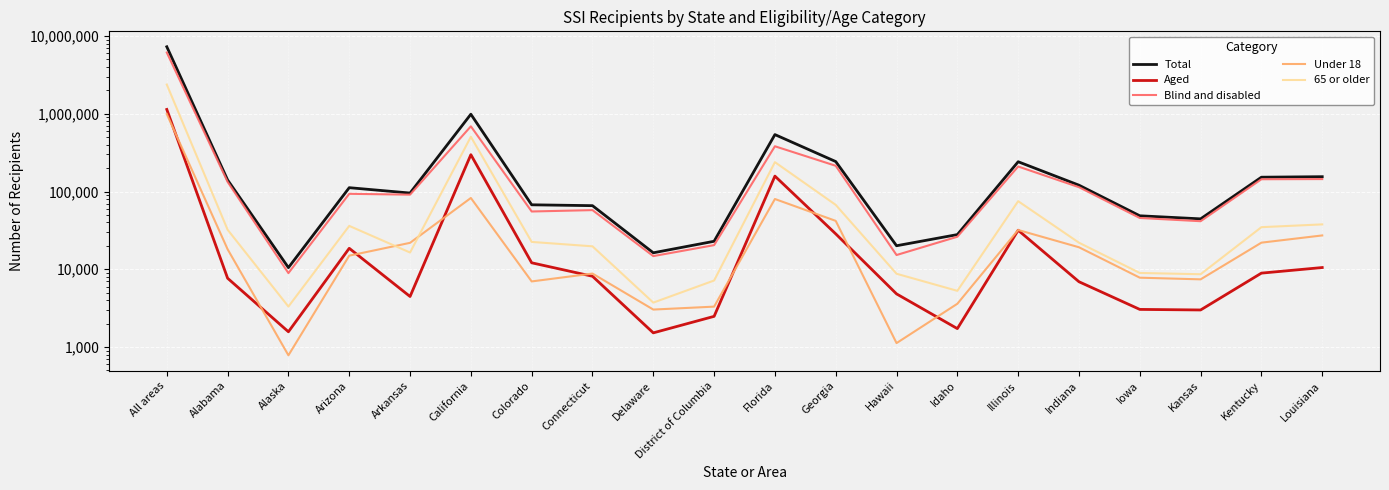

What is the difference between the maximum and second lowest values in the Blind and disabled series?

6127754